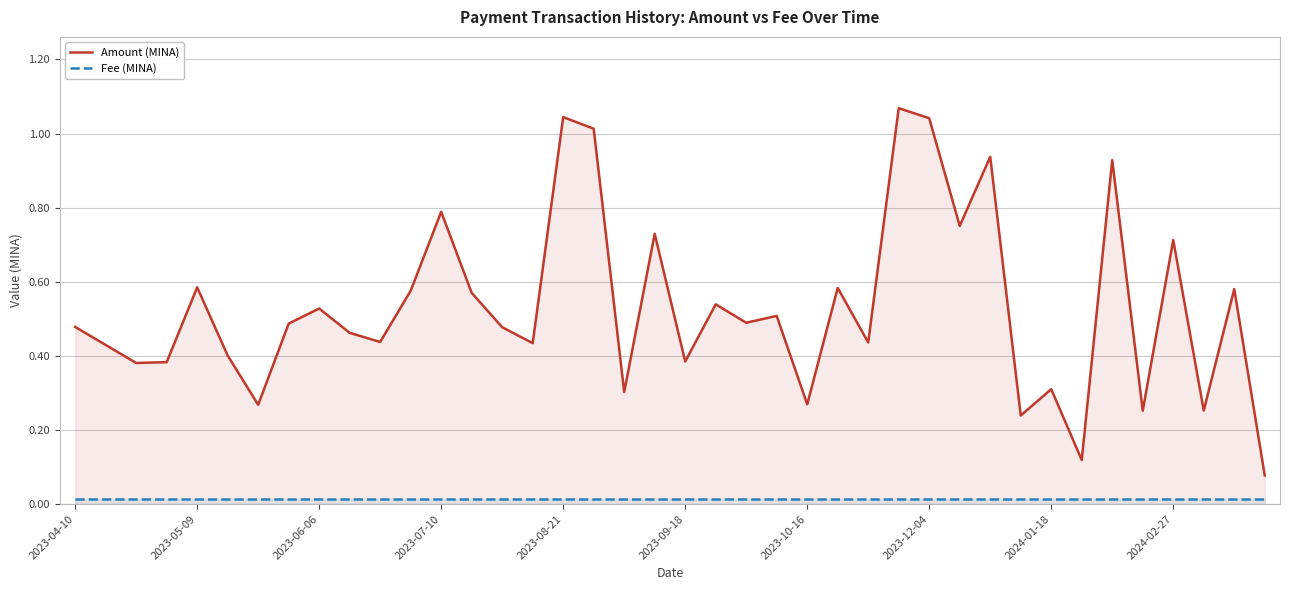

The value of Amount (MINA) at 2023-04-10 is 0.8. True or false?

False